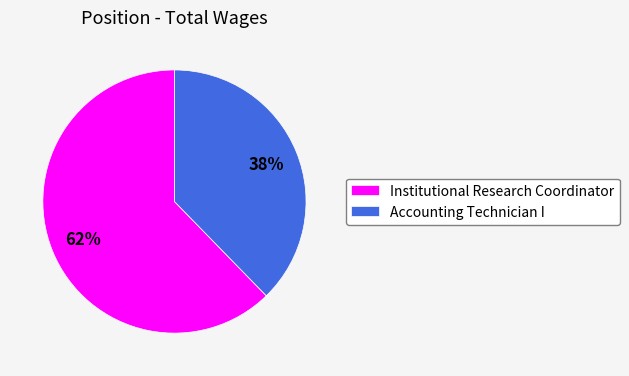

What is the largest slice in the pie chart?

Institutional Research Coordinator